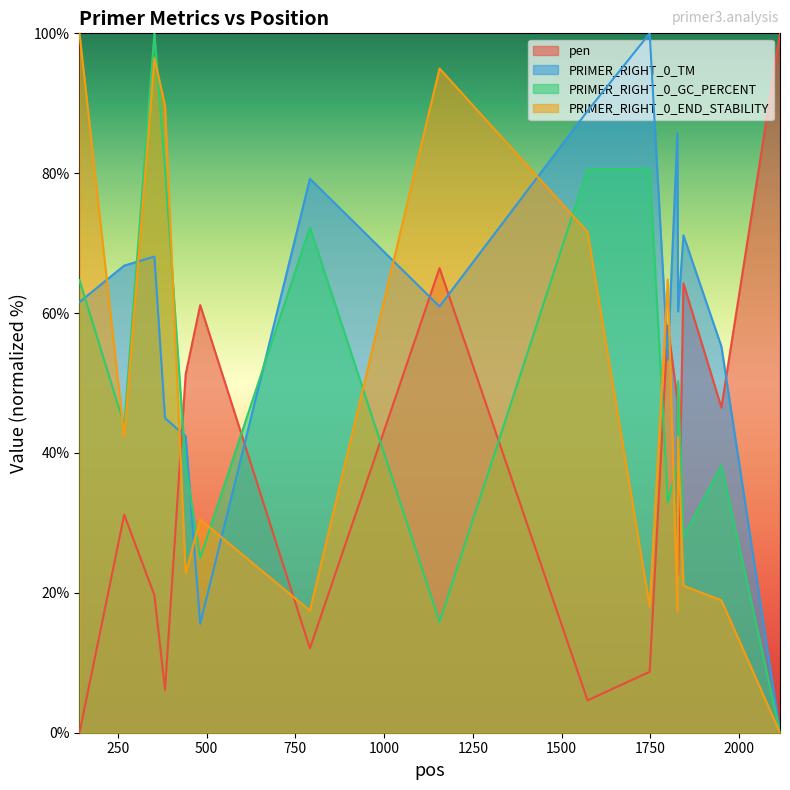

Is the value of PRIMER_RIGHT_0_TM at 2115 greater than the value of PRIMER_RIGHT_0_END_STABILITY at 142?

No